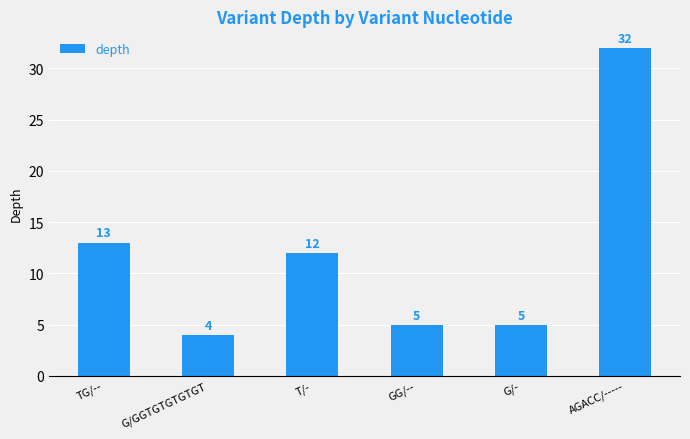

Which category has the highest value across all series?

AGACC/-----